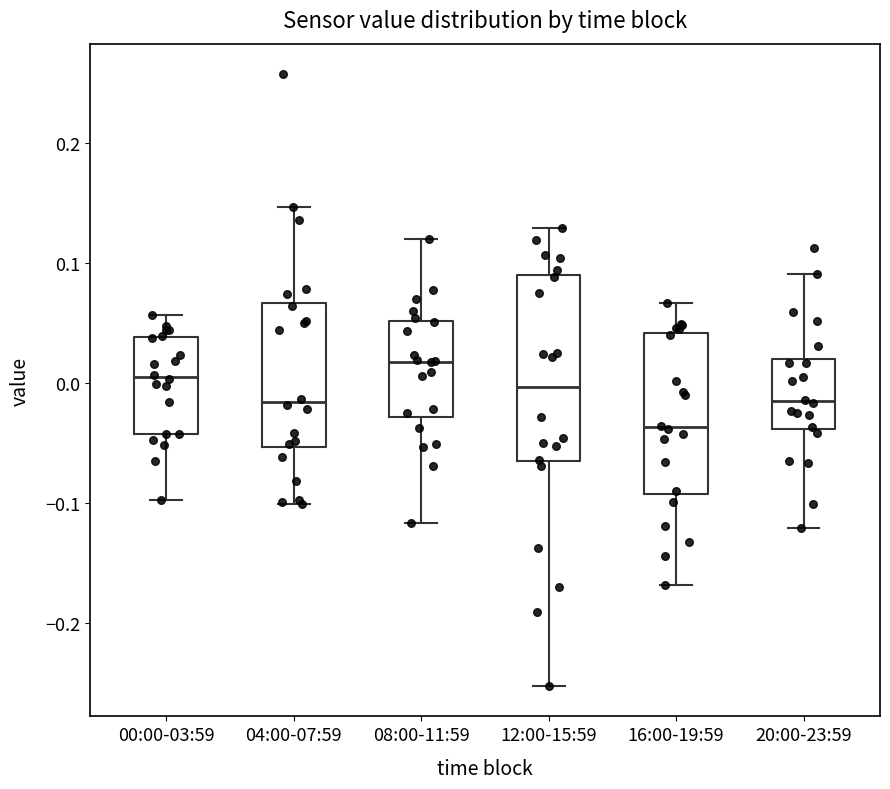

Where is the upper edge of the box for 16:00-19:59 on the y-axis? The values are not printed on the chart, so give them approximately, as read against the axis.

0.04